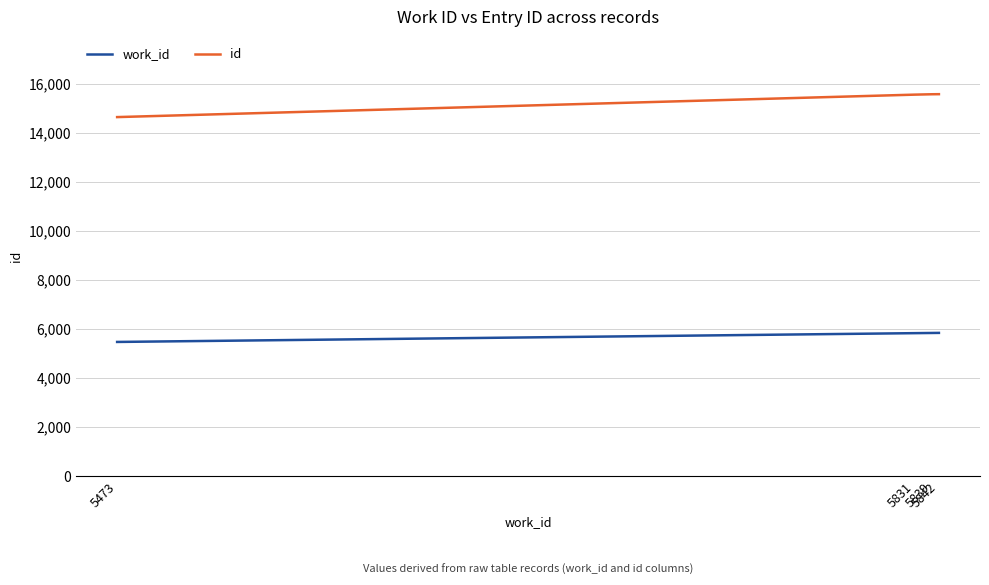

At how many categories does at least one series exceed 13828?

4